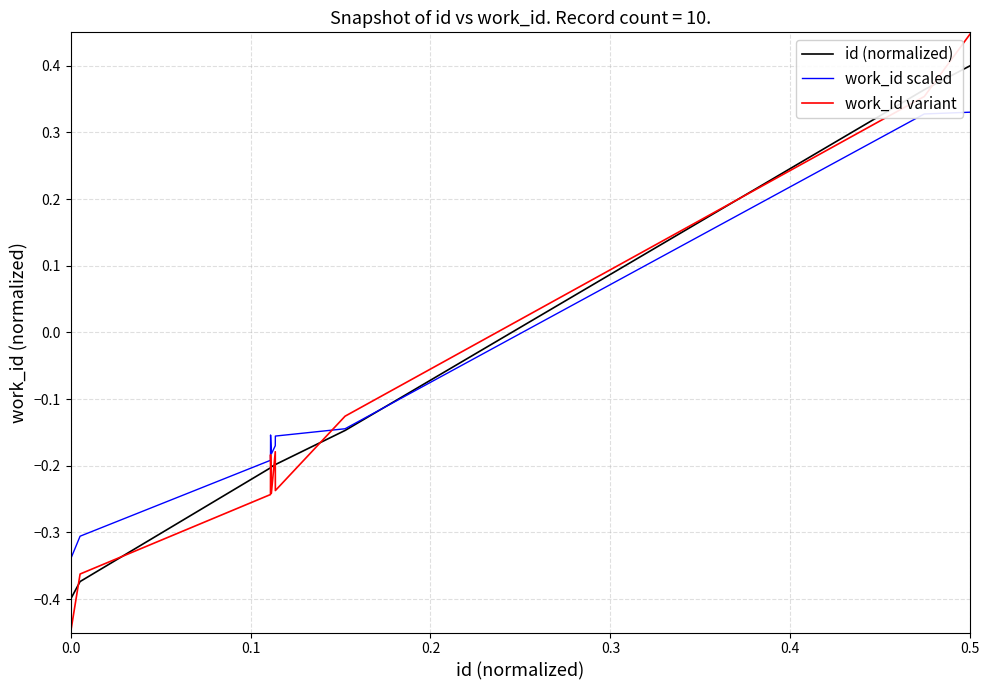

Does the chart have visible grid lines?

Yes